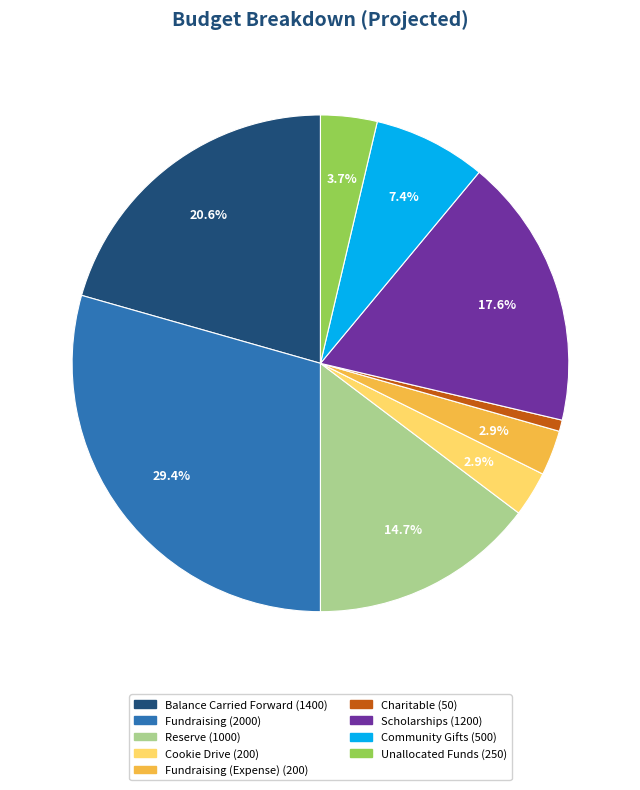

Is there a majority slice in this chart?

No